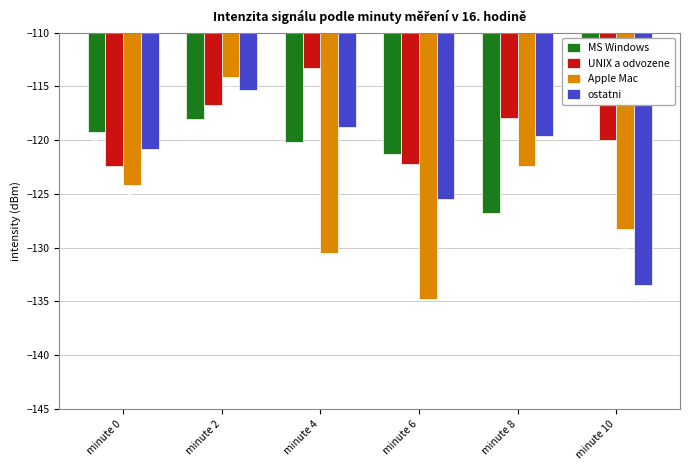

What is the sum of all Apple Mac values?

-754.3